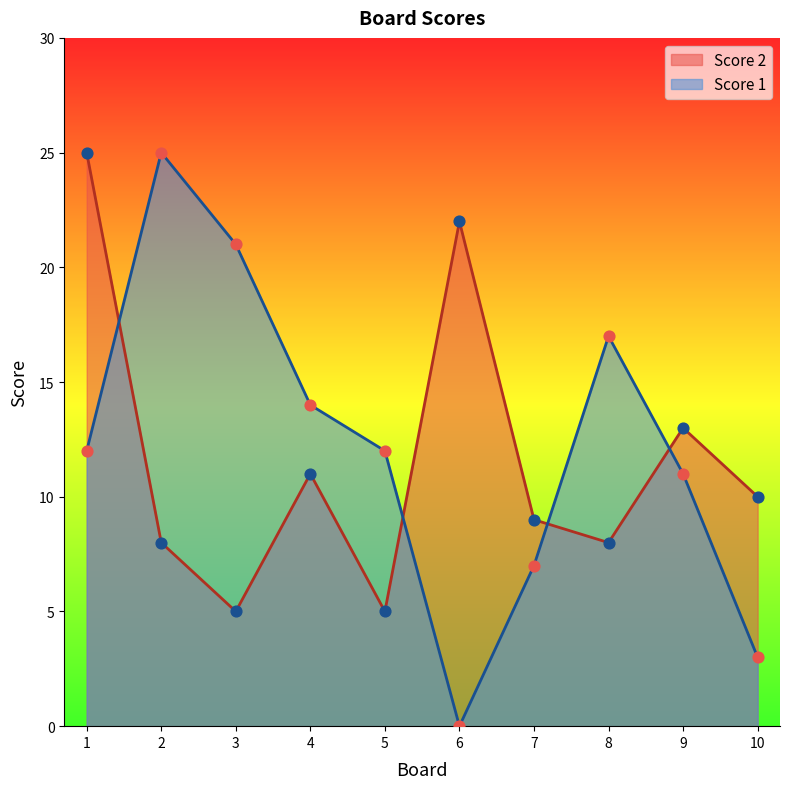

Which series reaches the minimum Y coordinate?

Score 1